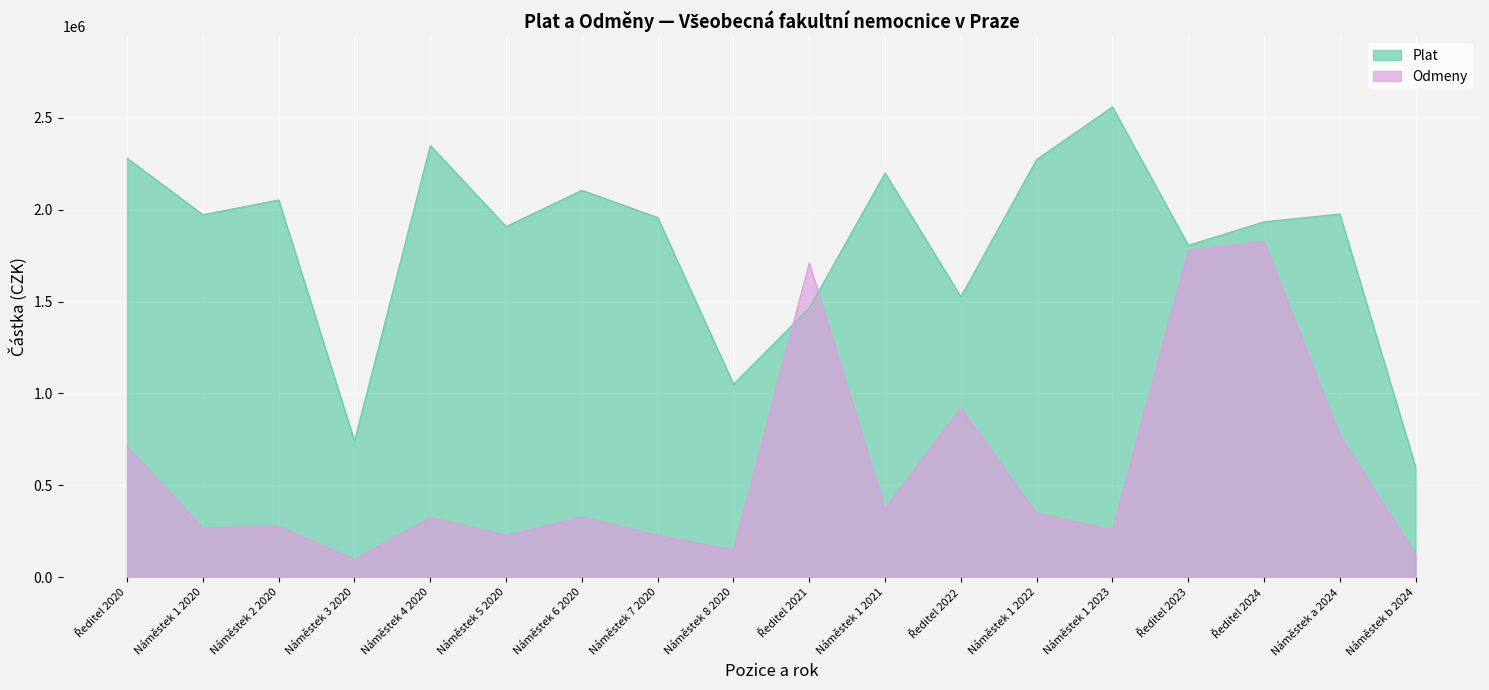

What is the value of the Odmeny point at the 18th from the left?

125000